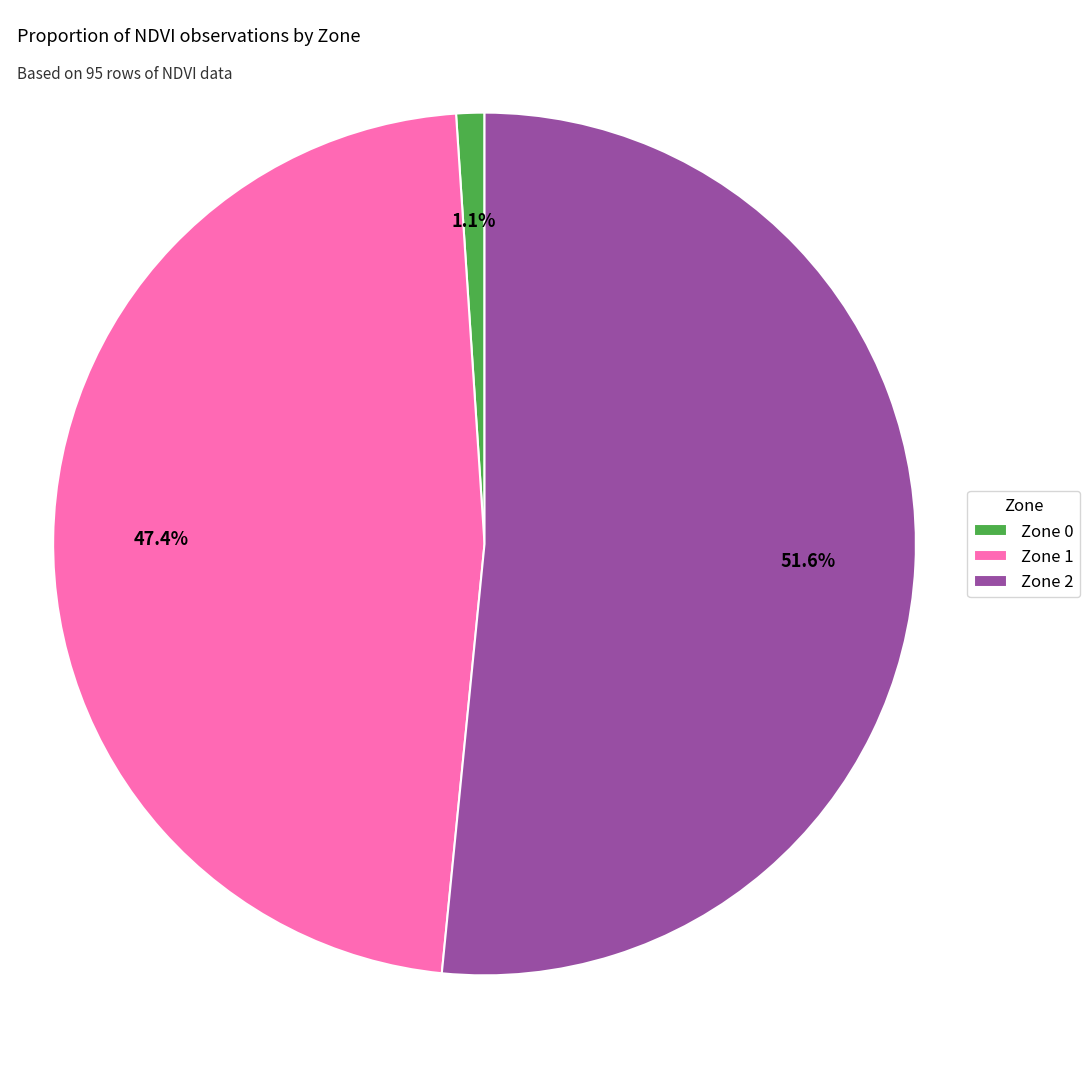

Is there any slice that represents more than half of the pie?

Yes